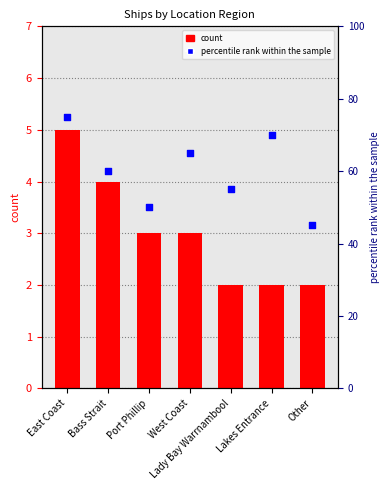

Which series contains the highest Y value?

percentile rank within the sample